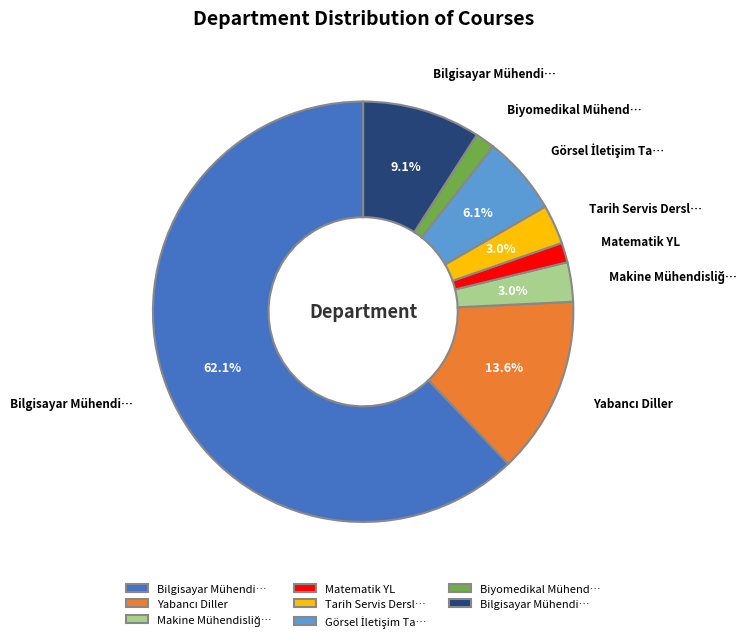

Is there any slice that represents more than half of the pie?

Yes